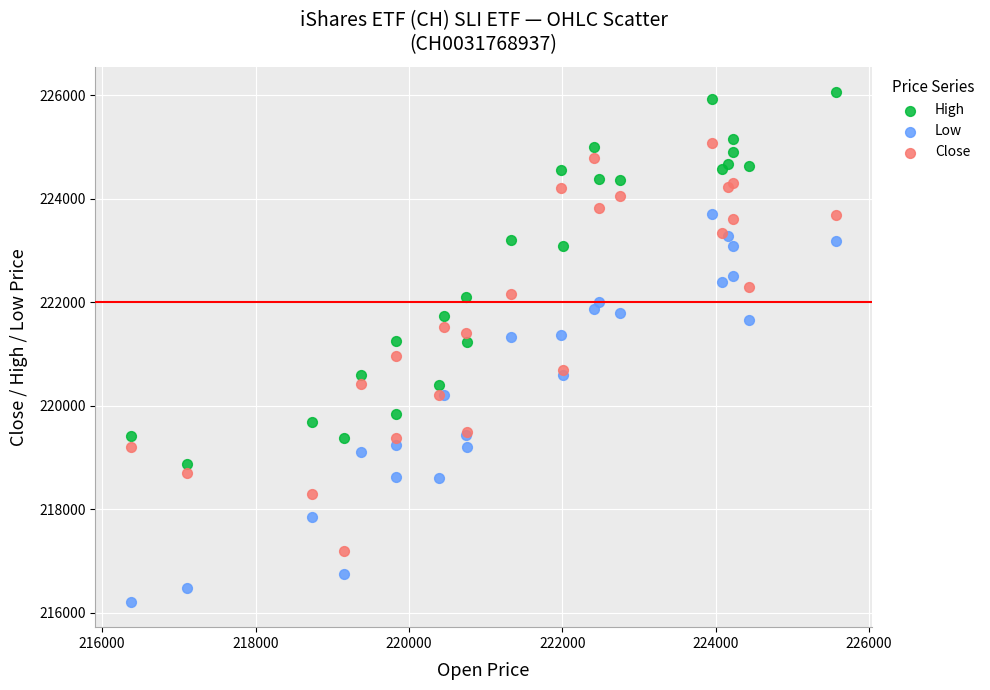

What are all the series names shown in the legend?

High, Low, Close